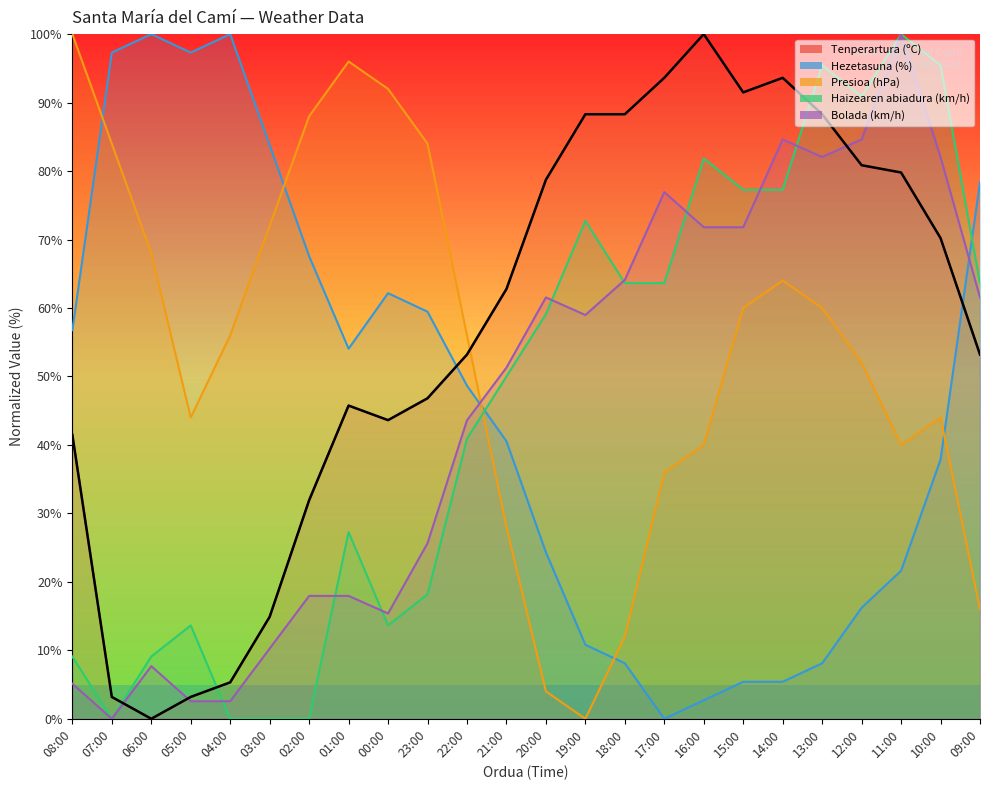

What is the label of the 1st point from the left?

08:00